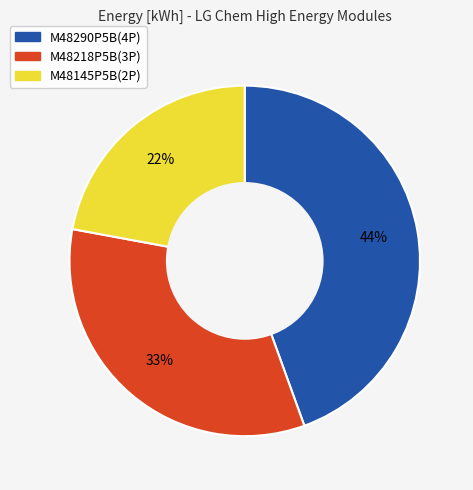

Is the sum of M48145P5B(2P) and M48290P5B(4P) greater than half?

Yes